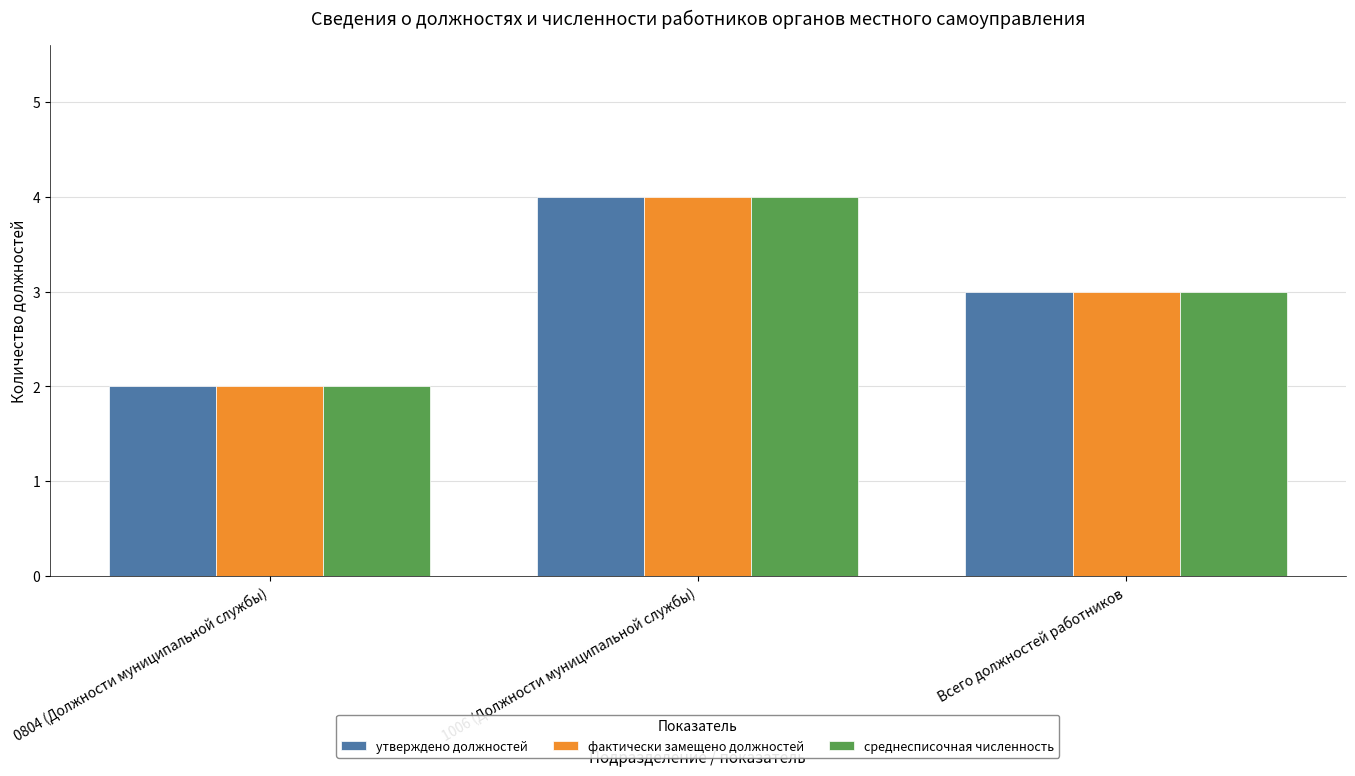

What is the value of the утверждено должностей bar at the 3rd from the left?

3